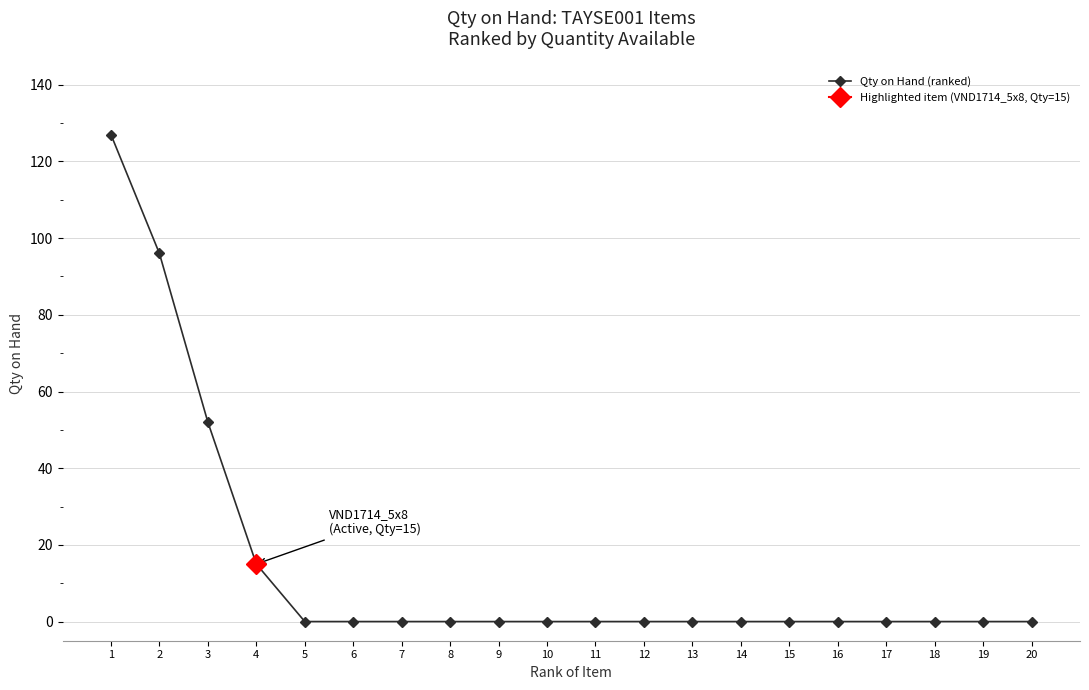

How many lines are shown in the chart?

1